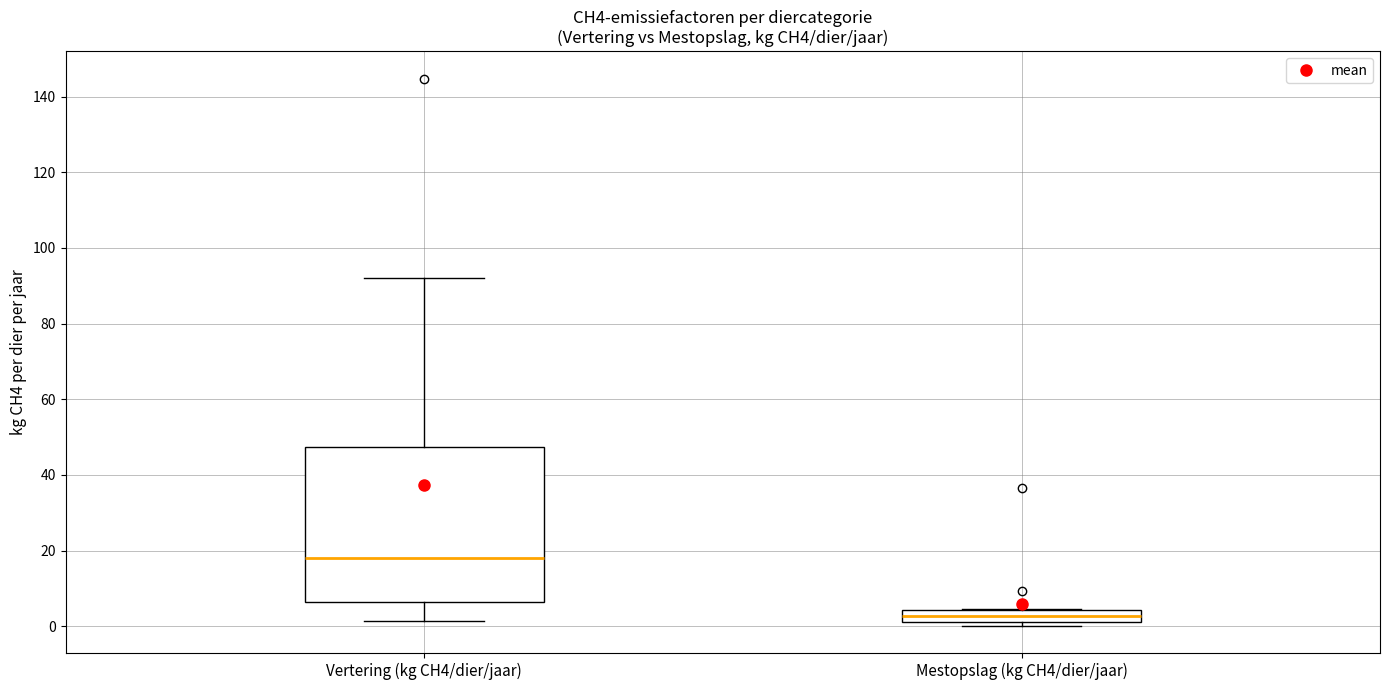

Comparing the boxes themselves (not the whiskers), which one is the tallest?

Vertering (kg CH4/dier/jaar)